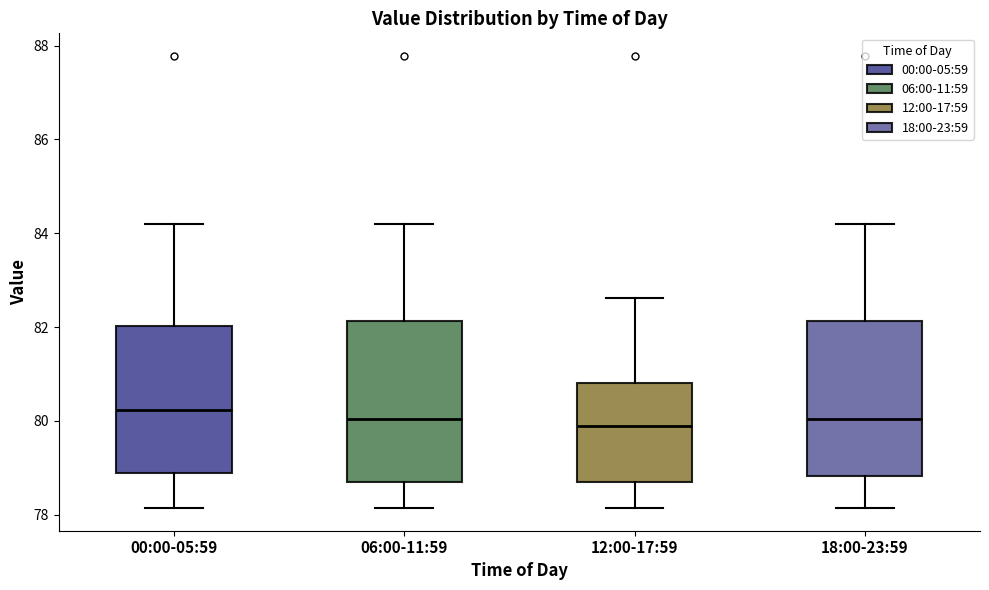

Reading left to right, read every box against the y-axis: the position of its median line, the range the box covers, and the ends of its whiskers. The values are not printed on the chart, so give them approximately, as read against the axis.

00:00-05:59: median 80.2, box 78.8 to 82.0, whiskers 78.2 to 84.2
06:00-11:59: median 80.0, box 78.8 to 82.2, whiskers 78.2 to 84.2
12:00-17:59: median 79.8, box 78.8 to 80.8, whiskers 78.2 to 82.6
18:00-23:59: median 80.0, box 78.8 to 82.2, whiskers 78.2 to 84.2